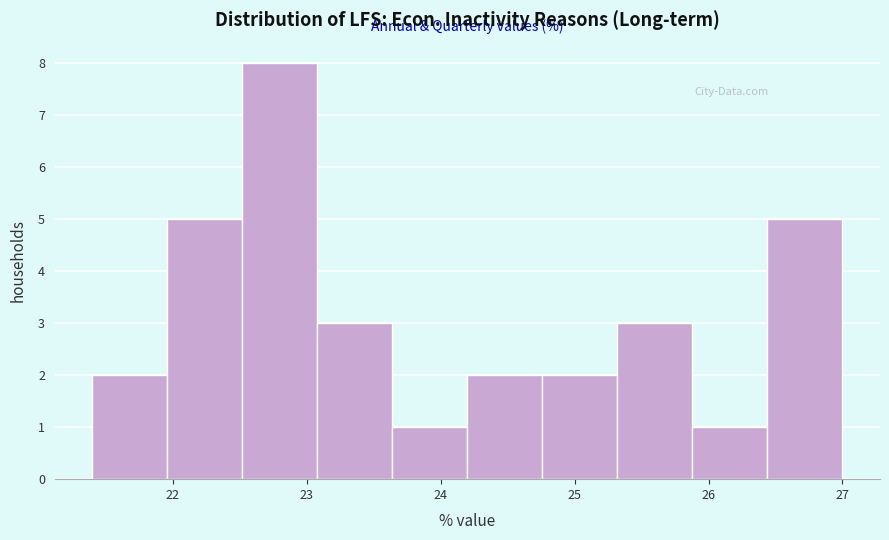

Over which range of the x-axis is the bar tallest?

22.52 to 23.08